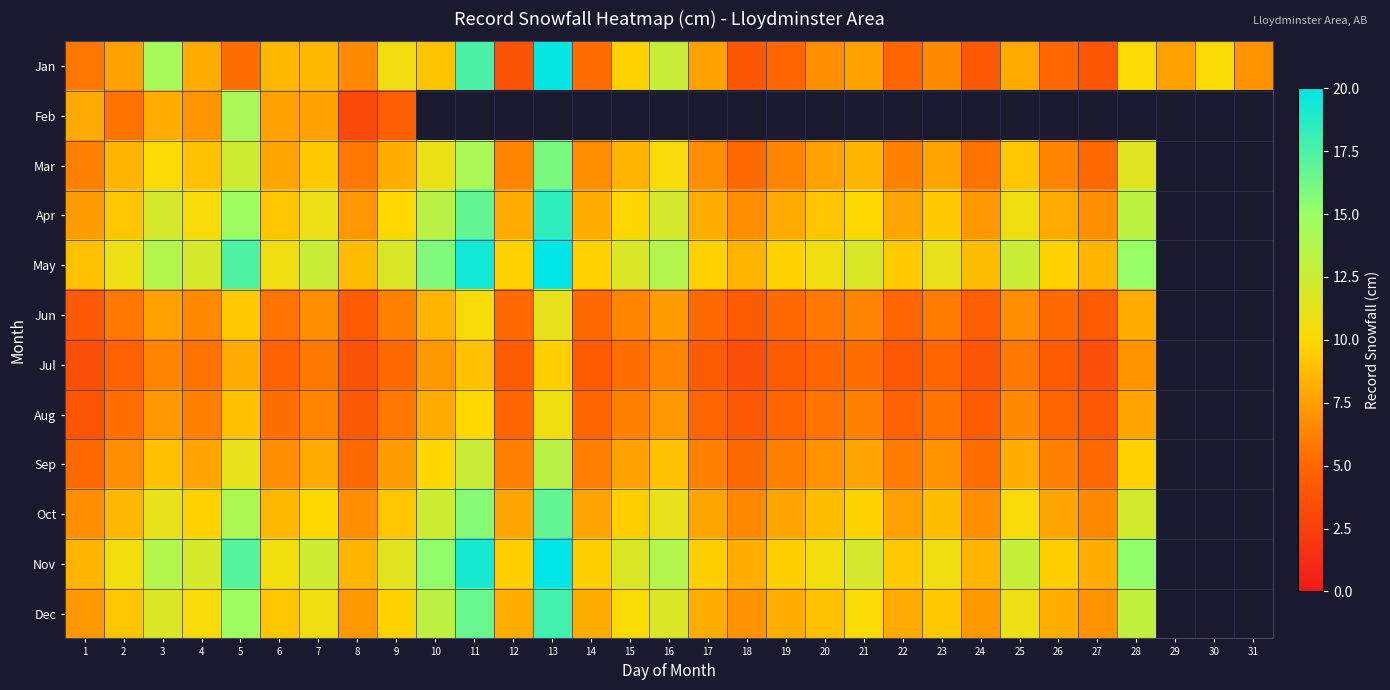

How many positive values does the Jun series have?

28